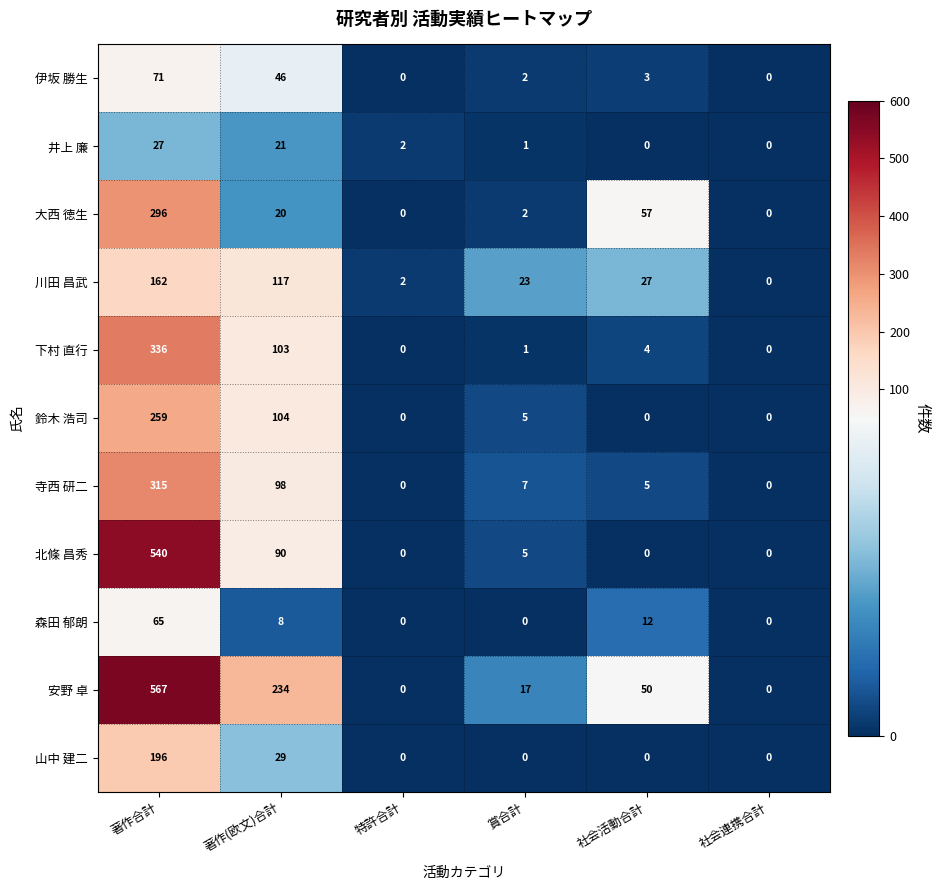

At which category is the sum across all series the highest?

著作合計